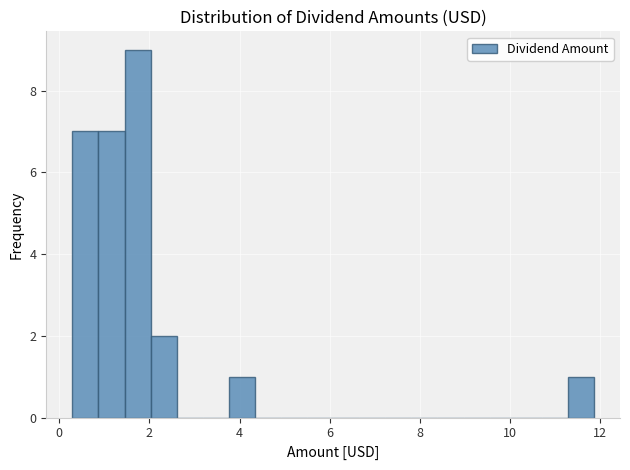

Around what value on the x-axis is the tallest bar? Give the approximate position of its centre, as read against the axis.

1.8